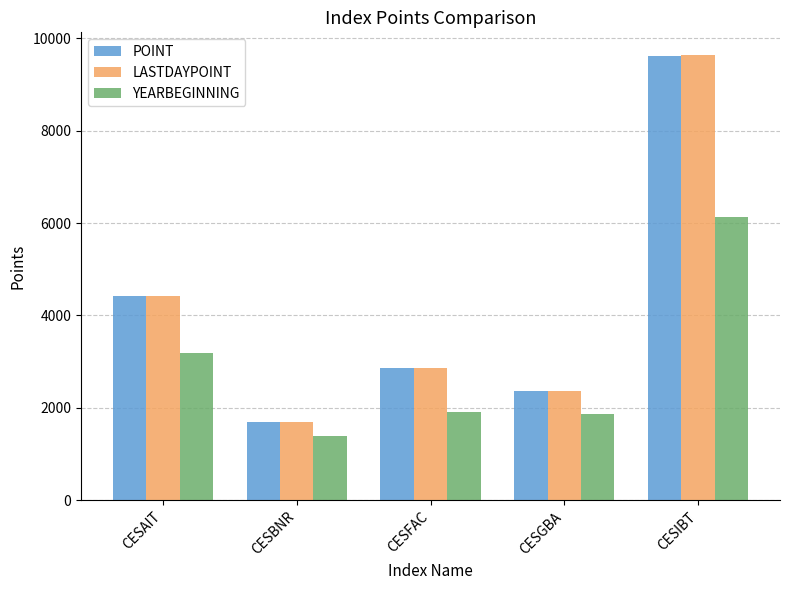

True or false: LASTDAYPOINT has a value of 4419.5 at CESAIT.

True